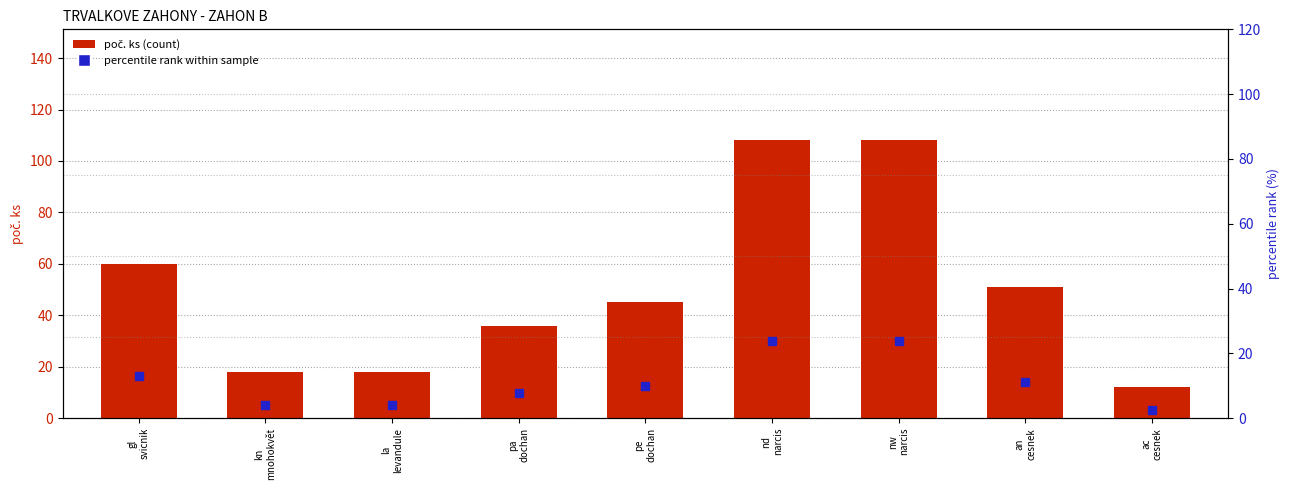

Is the value of poč. ks at kn
mnohokvět greater than the value of percentile rank within sample at gl
svicnik?

Yes